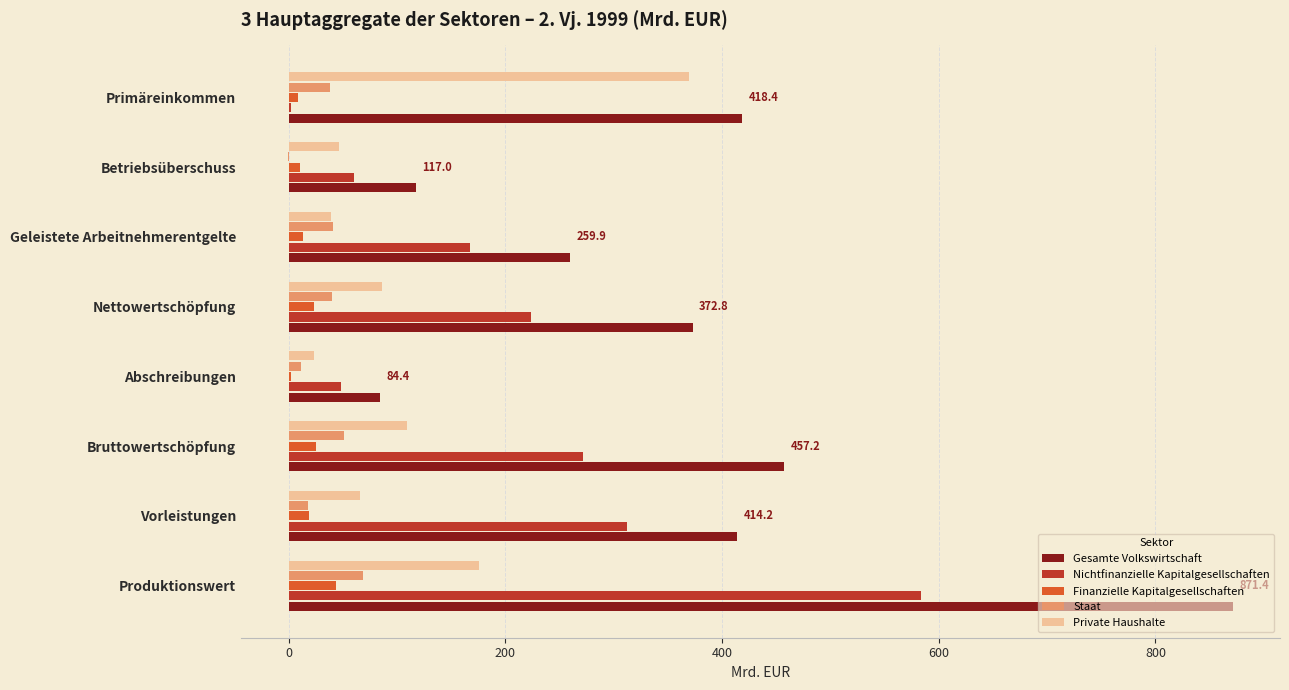

What are all the series names shown in the legend?

Gesamte Volkswirtschaft, Nichtfinanzielle Kapitalgesellschaften, Finanzielle Kapitalgesellschaften, Staat, Private Haushalte